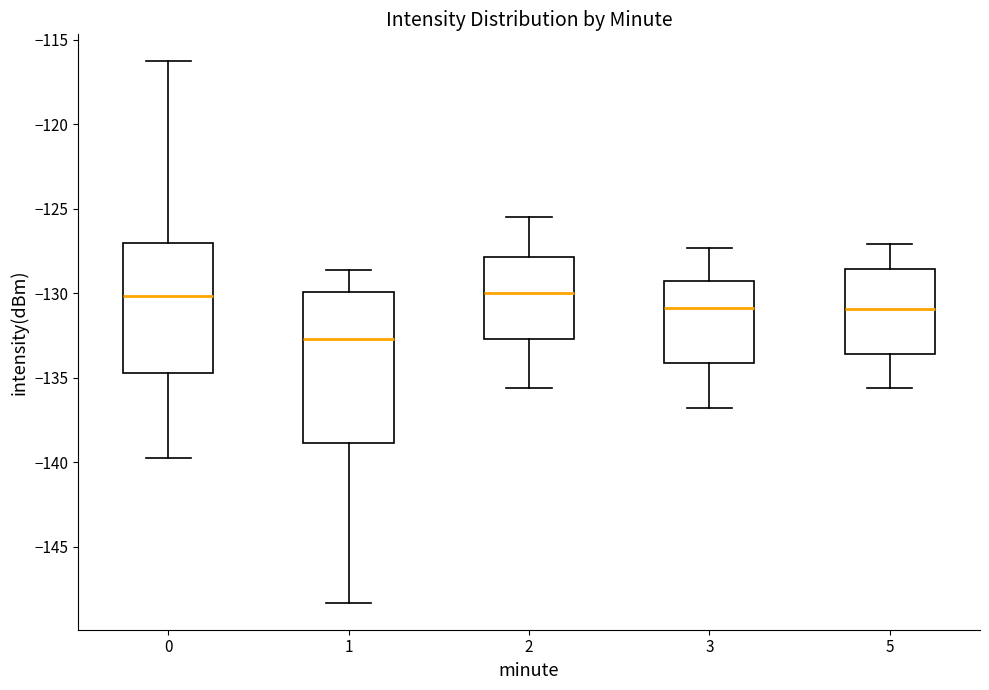

Which box is the tallest, from its lower edge to its upper edge?

1